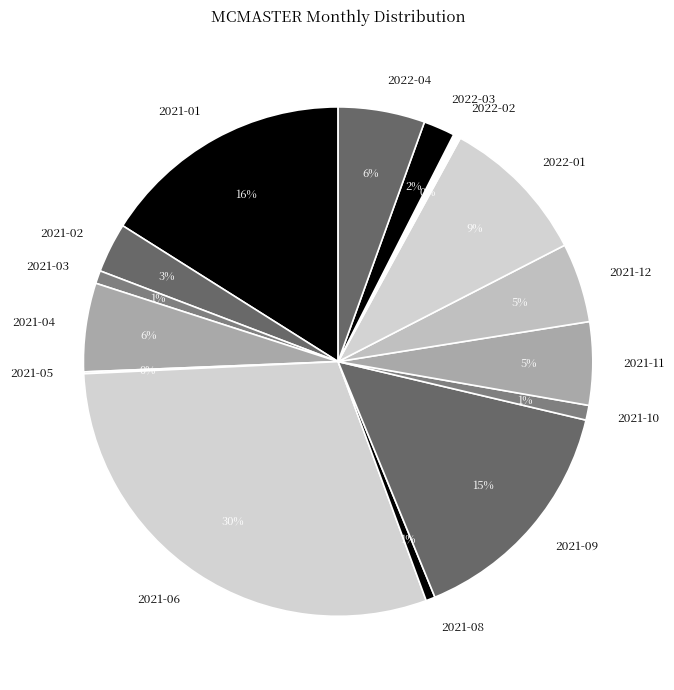

Combined, do 2021-12 and 2021-09 account for over 50%?

No